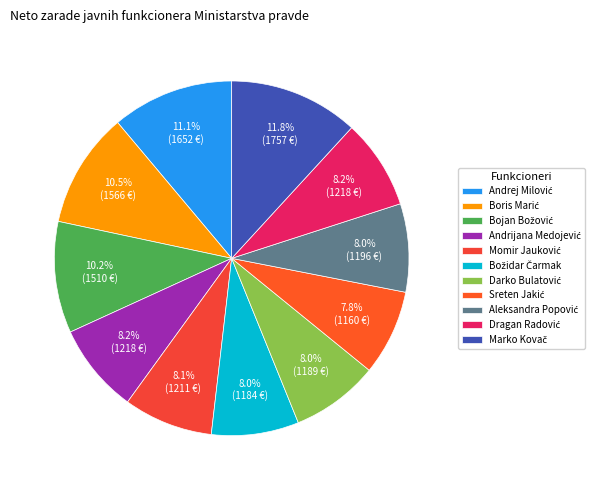

What percentage is the Bojan Božović slice, to the nearest percent?

10%